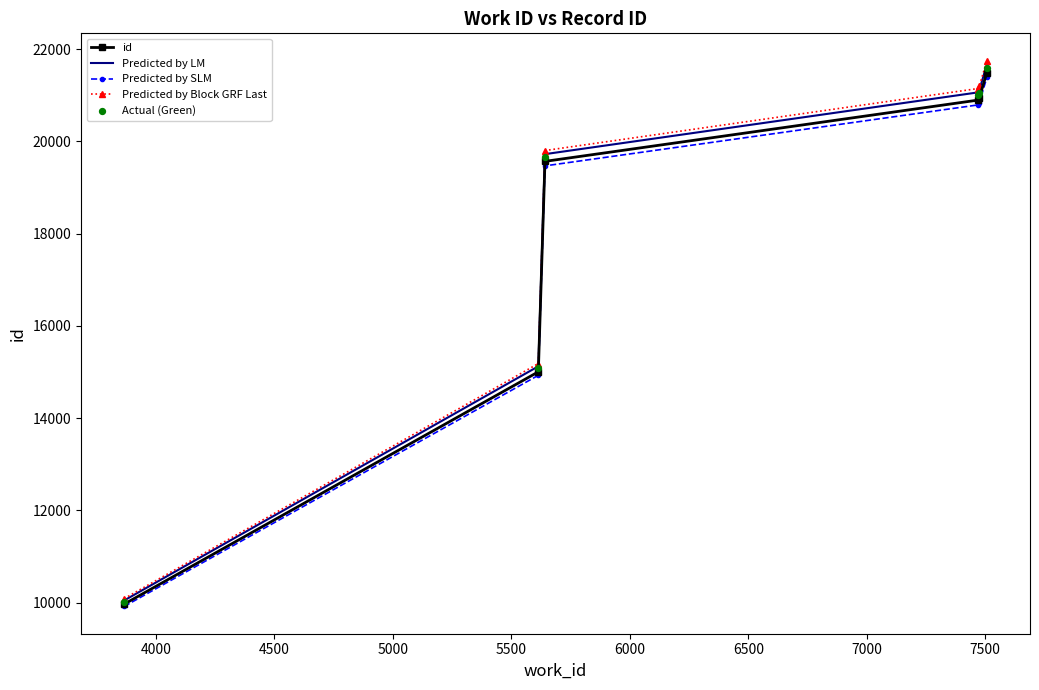

Which series reaches the minimum Y coordinate?

Predicted by SLM